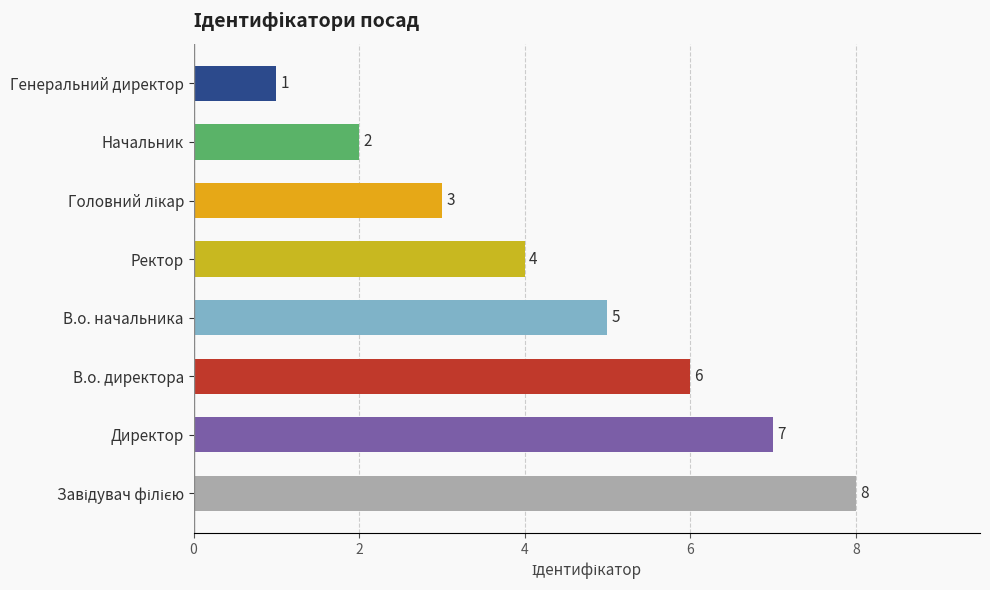

What is the difference between the values at В.о. директора and Начальник?

4